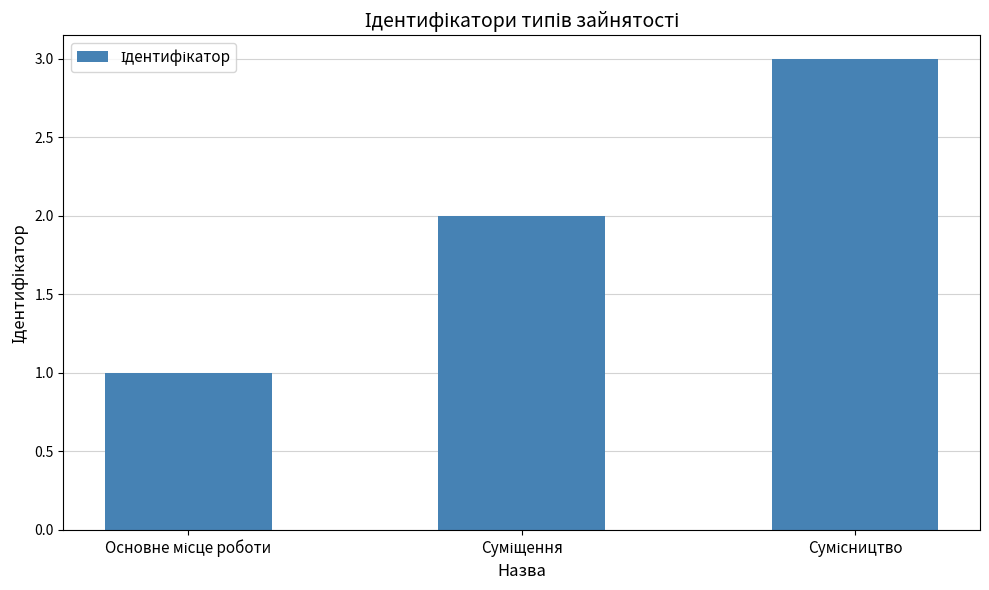

What is the sum of all values?

6